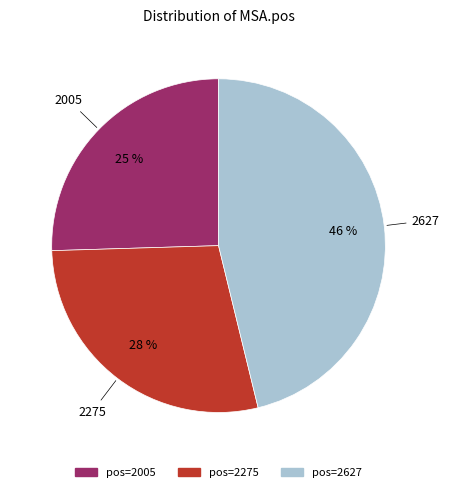

Is there any slice that represents more than half of the pie?

No